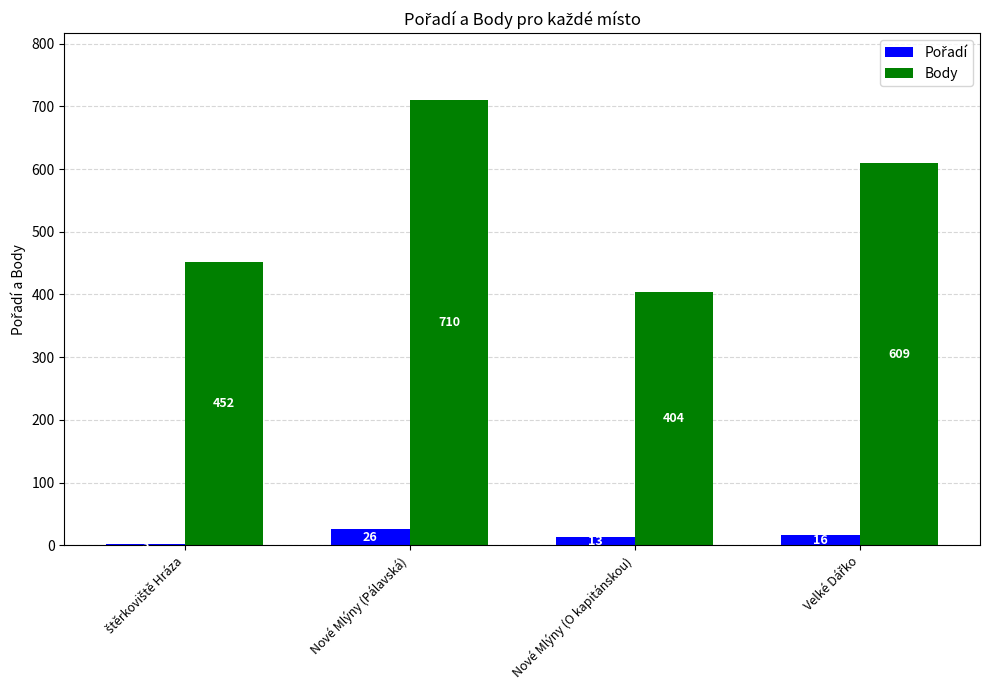

What is the greatest value displayed?

710